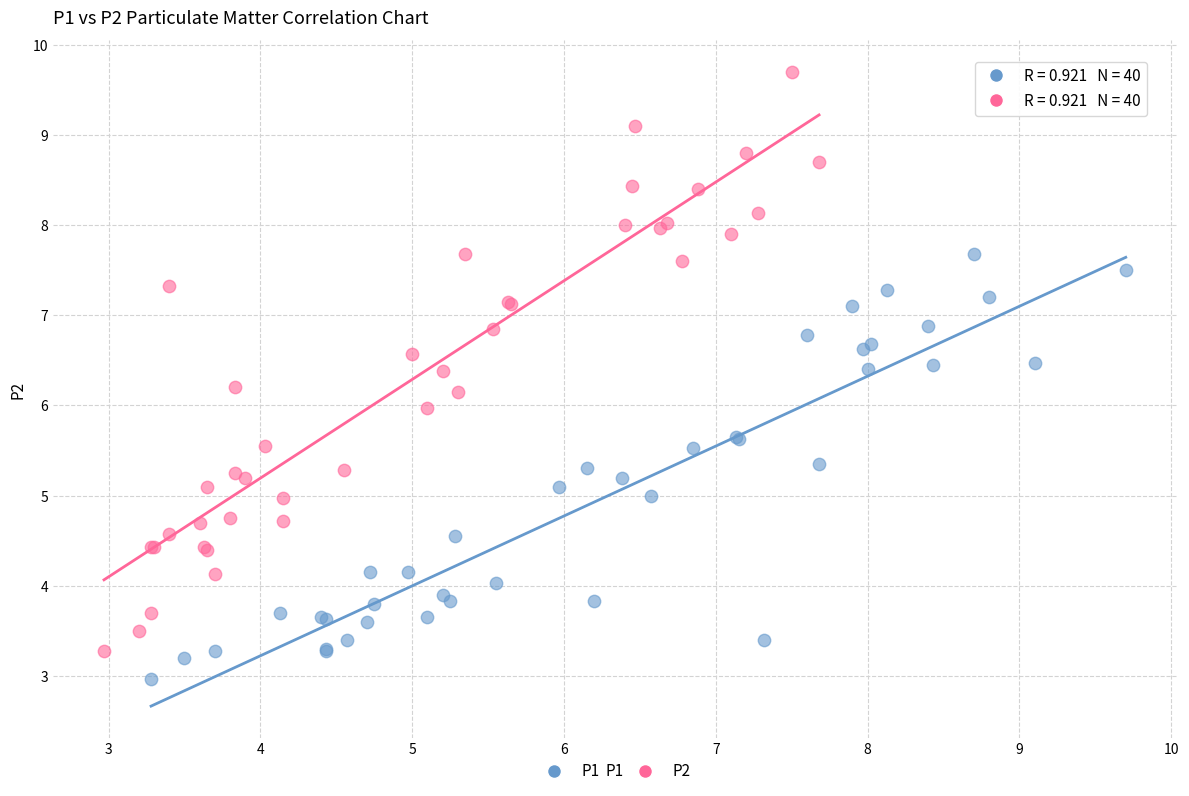

Which series reaches the minimum Y coordinate?

P1